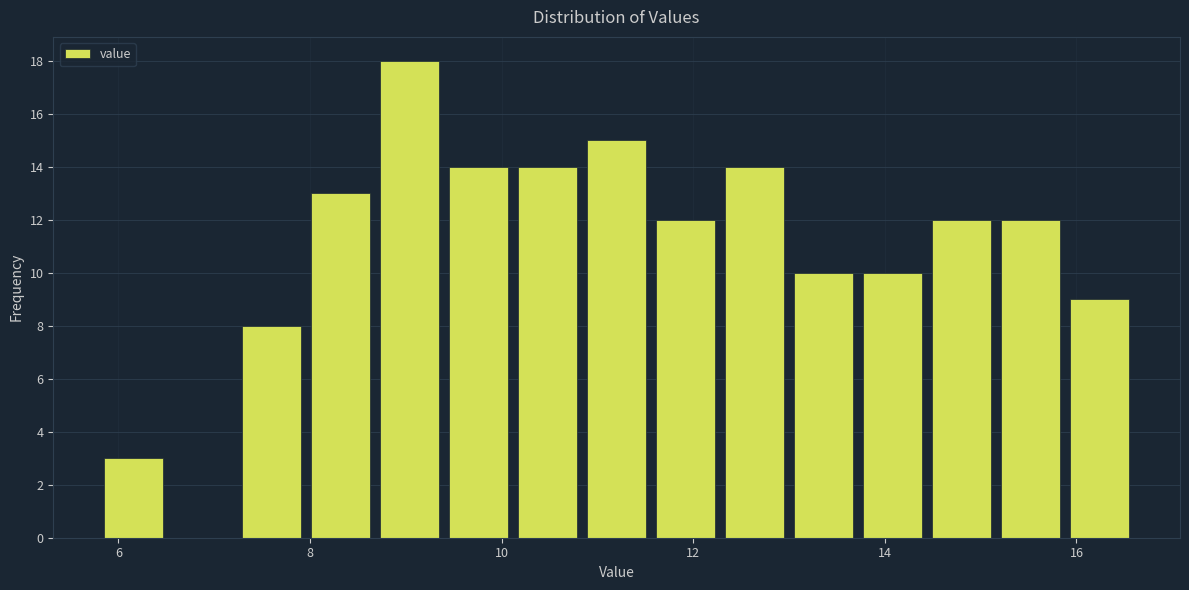

Read against the x-axis, roughly where is the centre of the tallest bar?

9.0